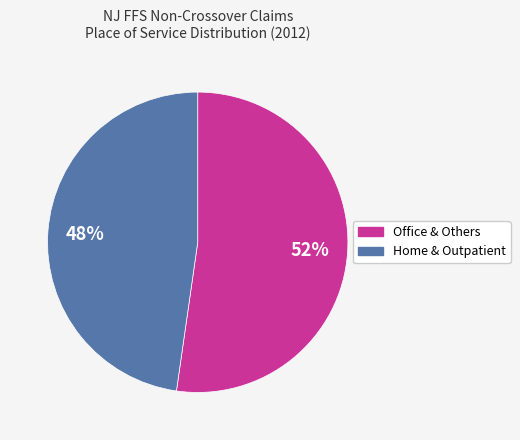

To the nearest percent, what is the average slice percentage?

50%